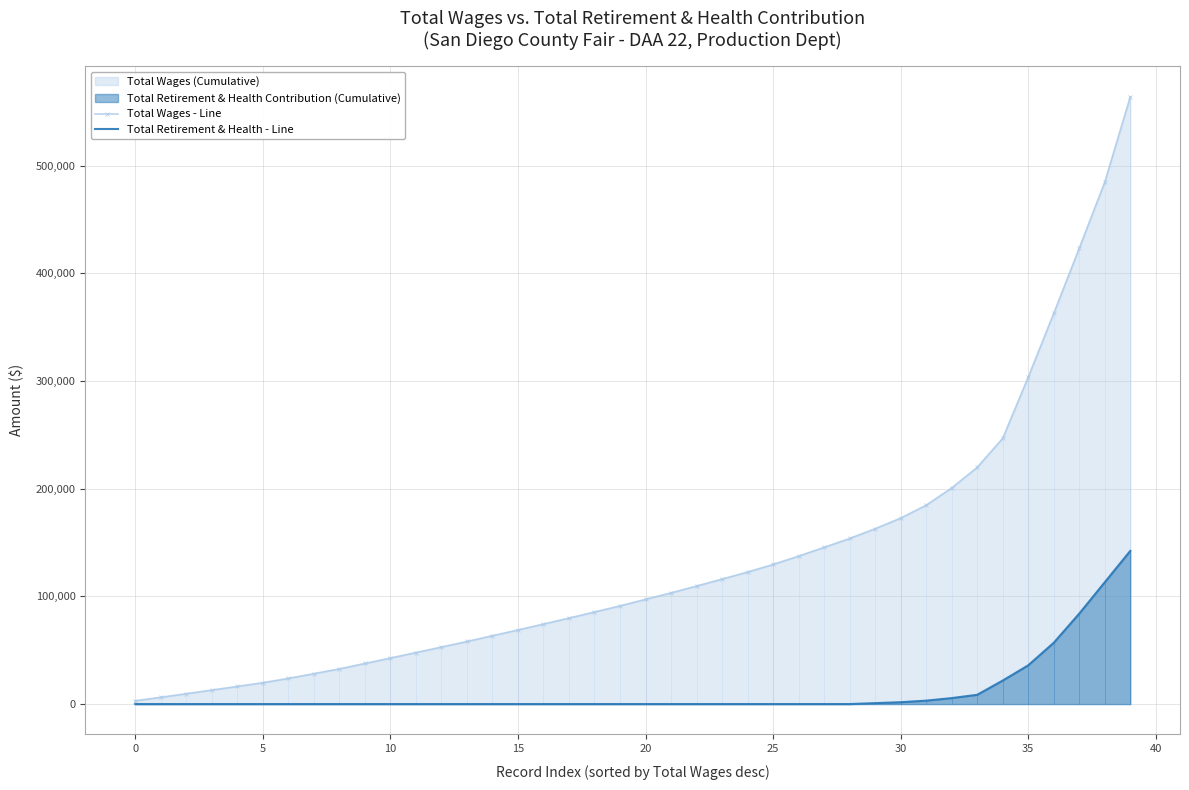

List the series in order of their overall mean, highest first.

Total Wages - Line, Total Retirement & Health - Line